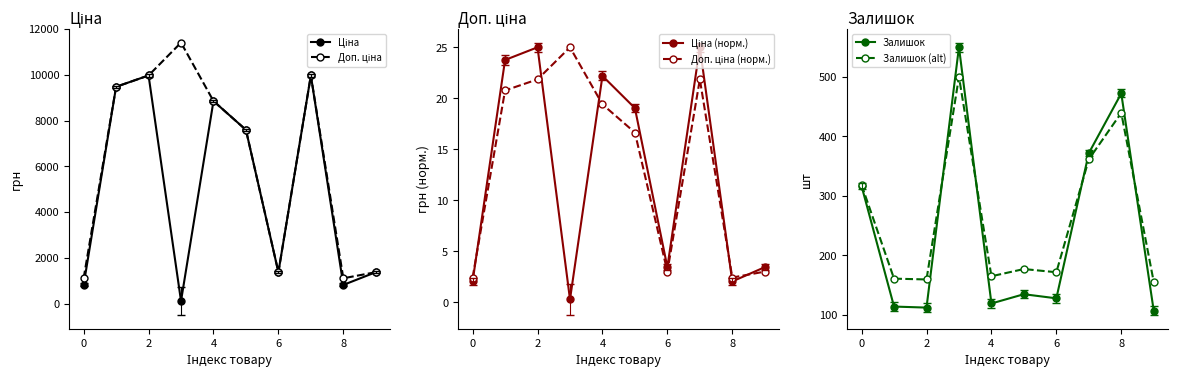

True or false: Залишок has more than 2 interior local peaks.

True